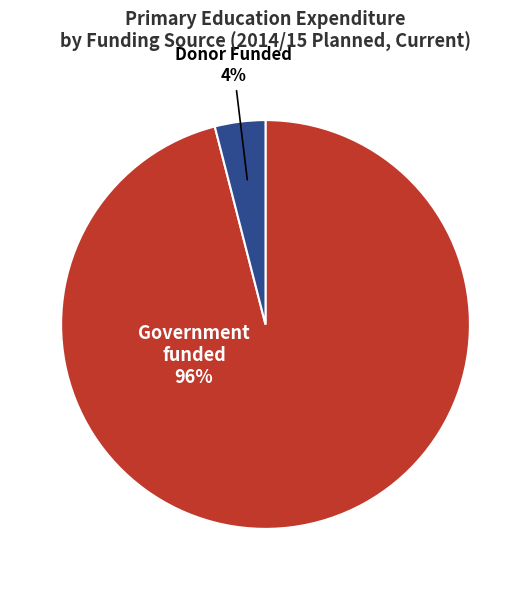

To the nearest percent, what is the difference between the largest and smallest slice percentages?

92%